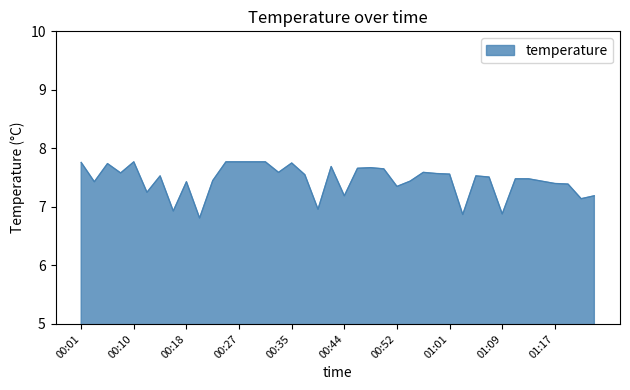

What is the greatest value displayed?

7.8